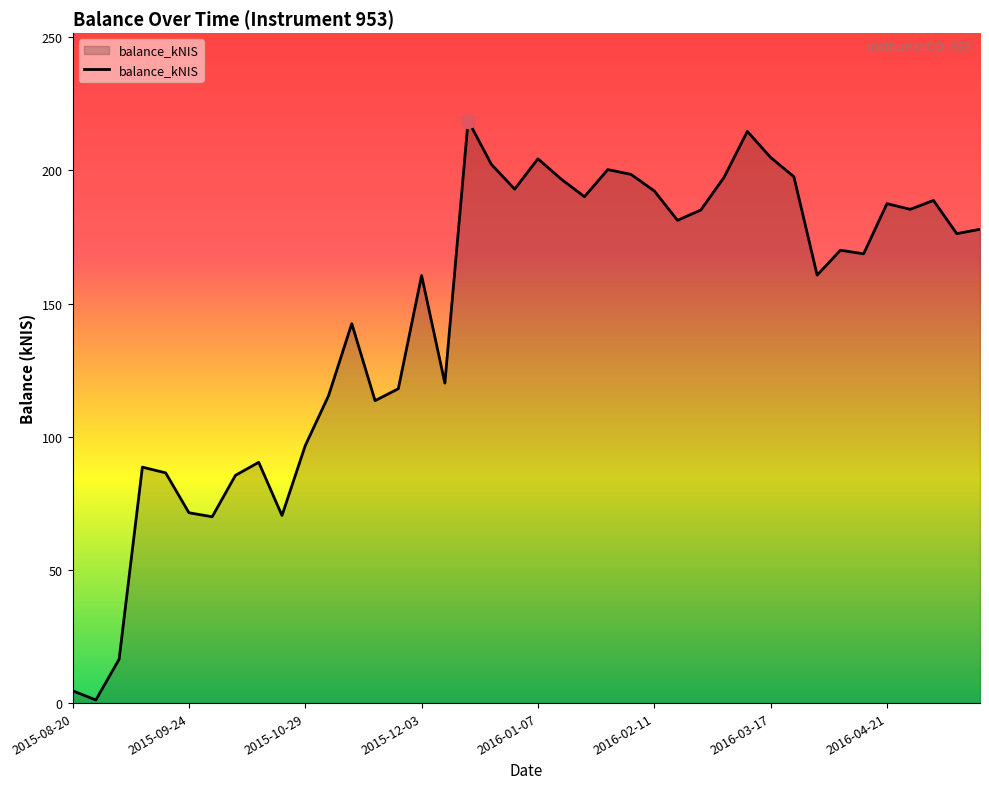

What is the difference between the maximum and minimum values?

217.5